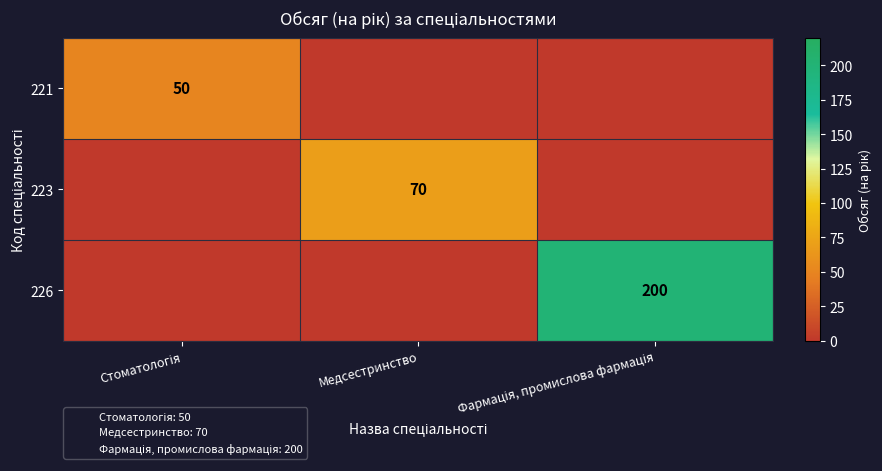

Which series changed the most between Медсестринство and Фармація, промислова фармація?

226